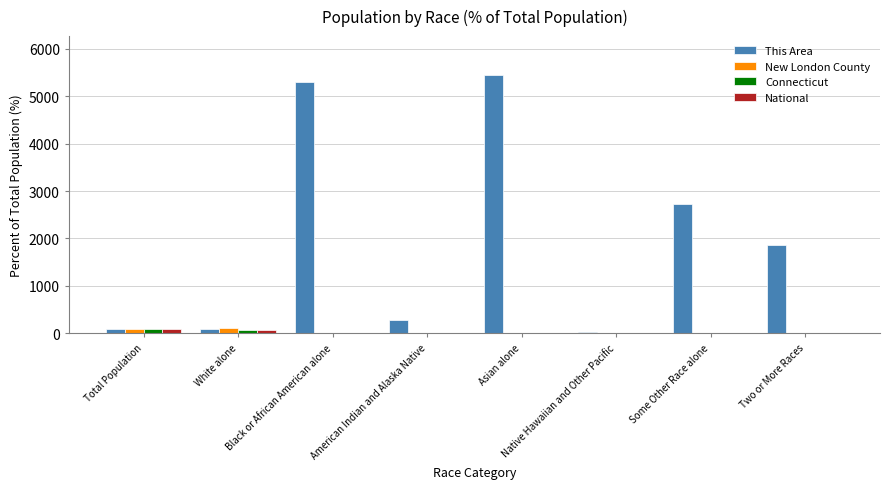

The Connecticut series shows 0.0 at Native Hawaiian and Other Pacific. True or false?

True